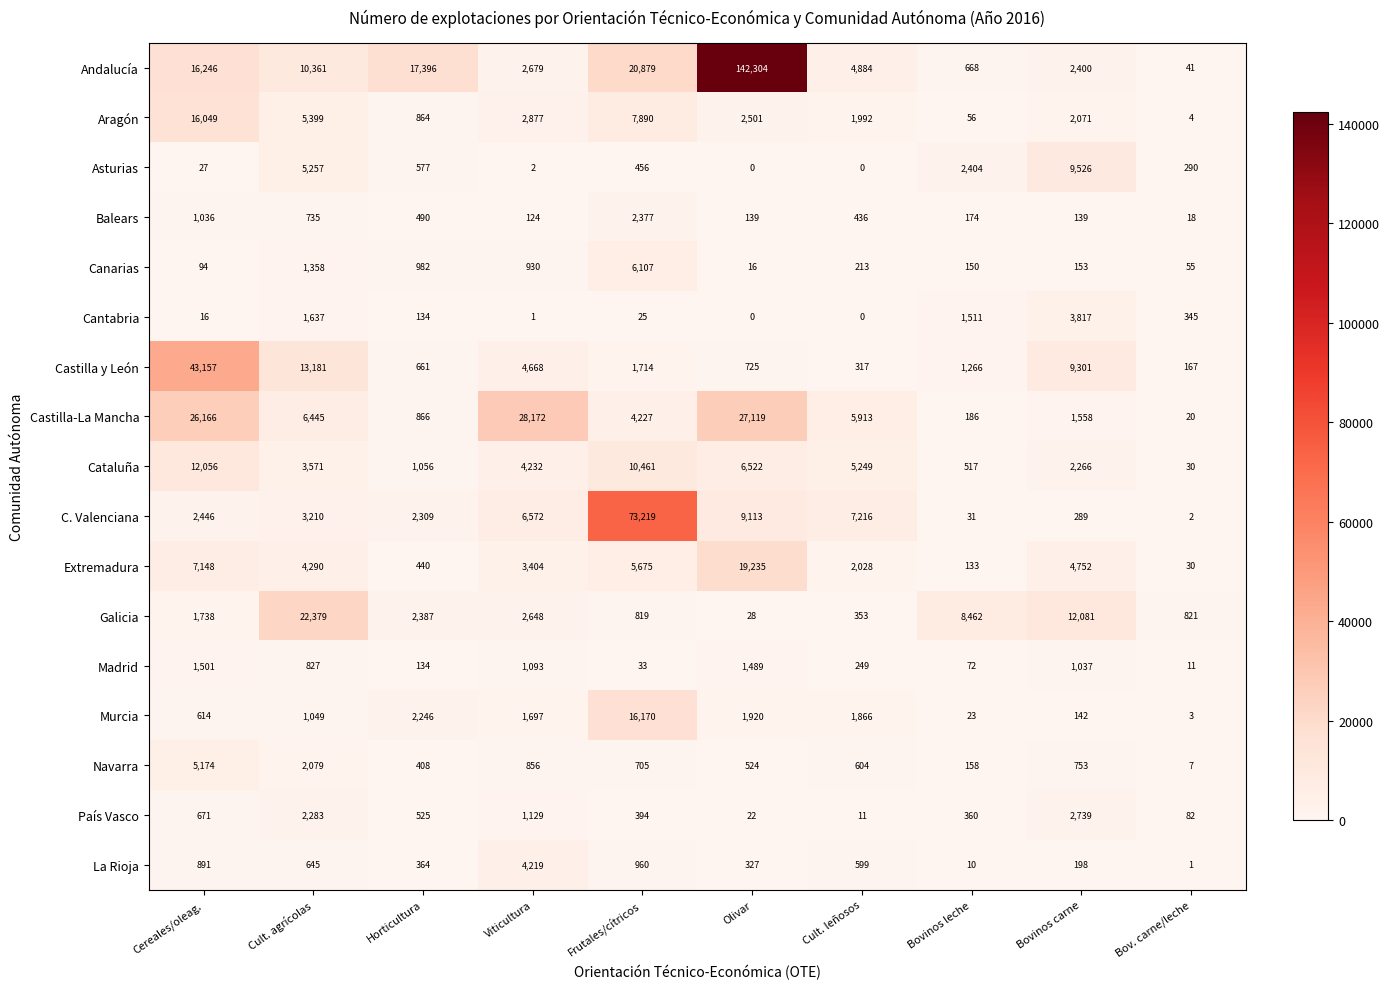

What is the difference between the maximum and minimum values in the Asturias series?

9526